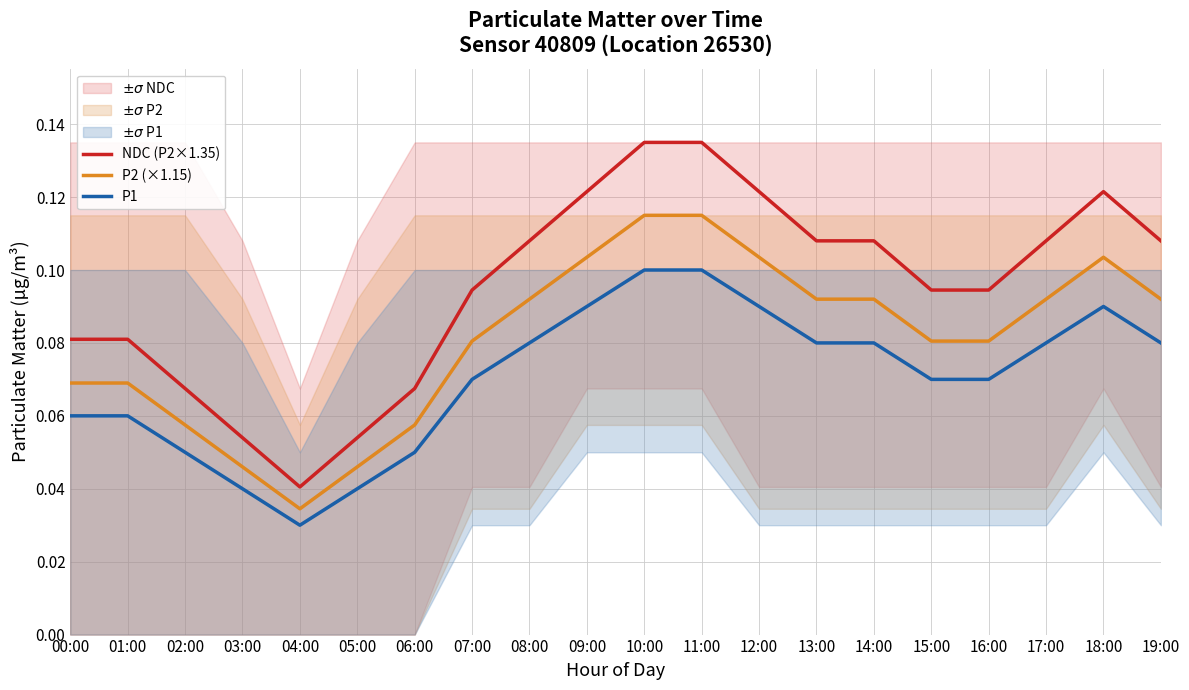

Which category has the highest value in the NDC (P2×1.35) series?

10:00